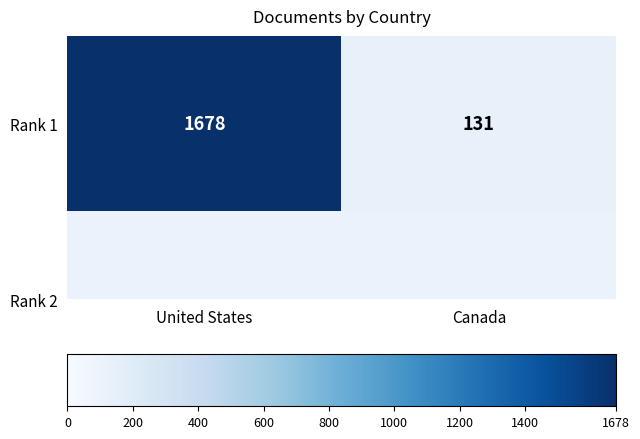

What is the difference between the values at United States and Canada?

1547